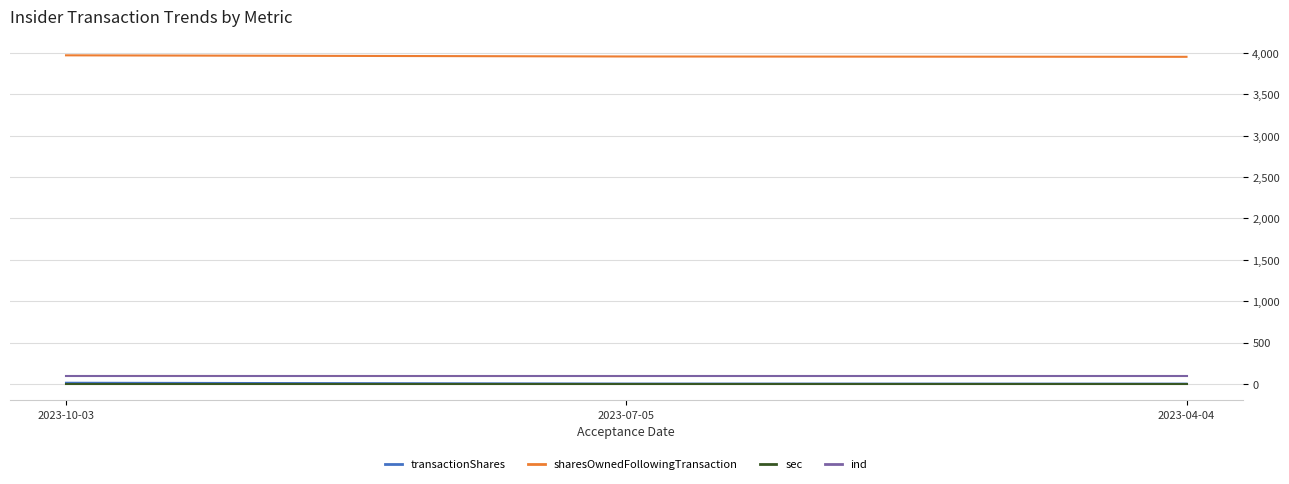

What is the greatest value displayed?

3972